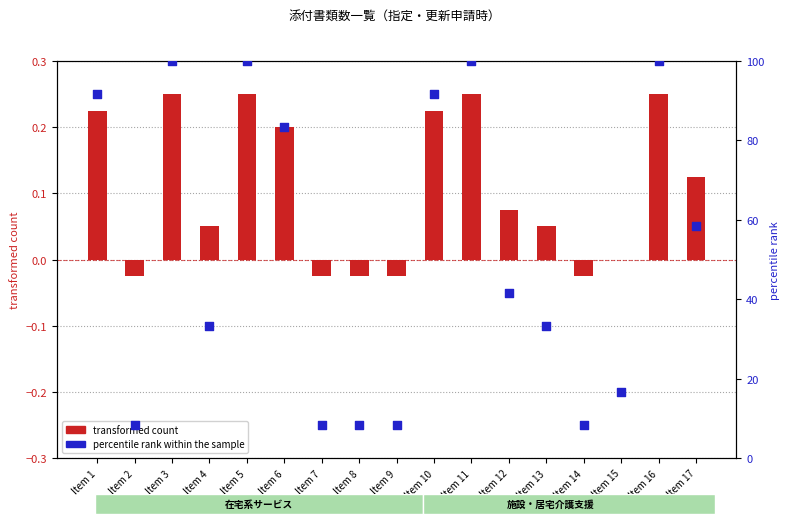

At which category is the sum across all series the highest?

Item 3